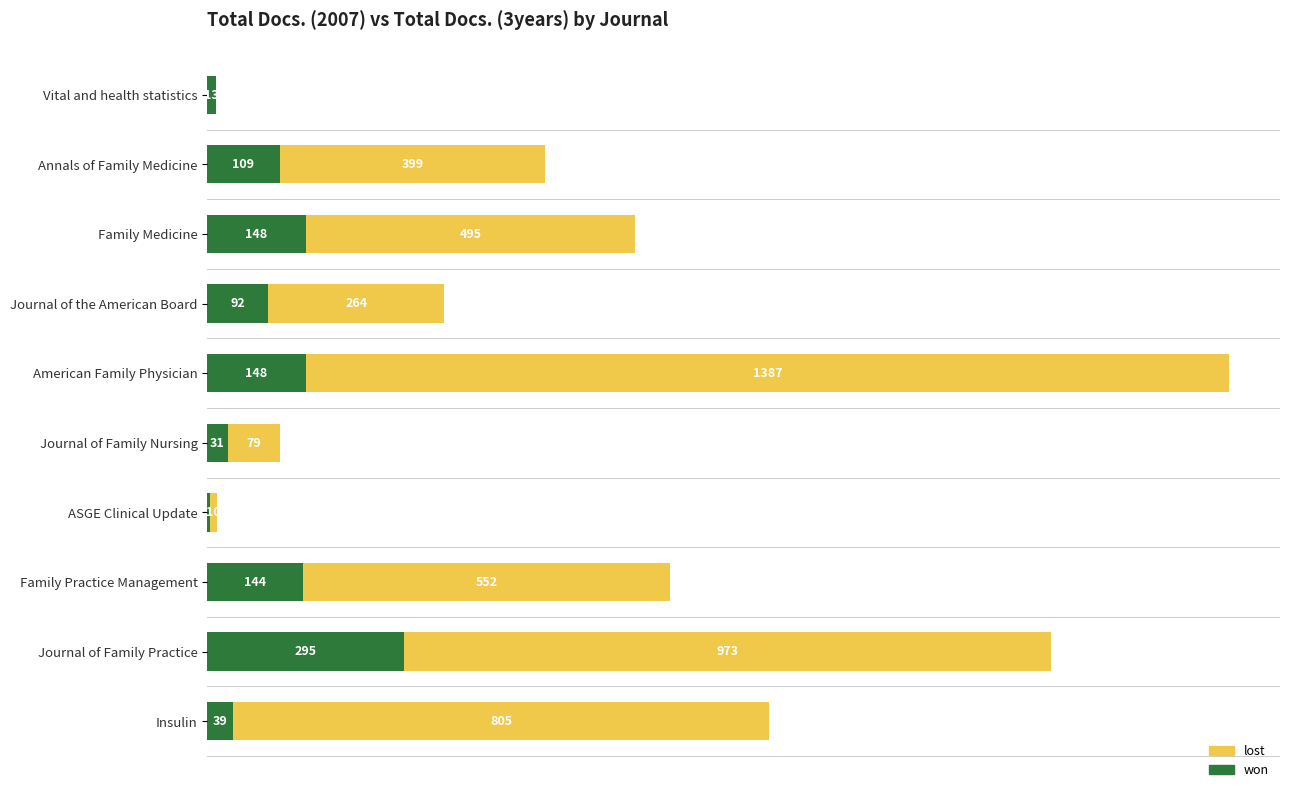

At which category is the sum across all series the highest?

American Family Physician